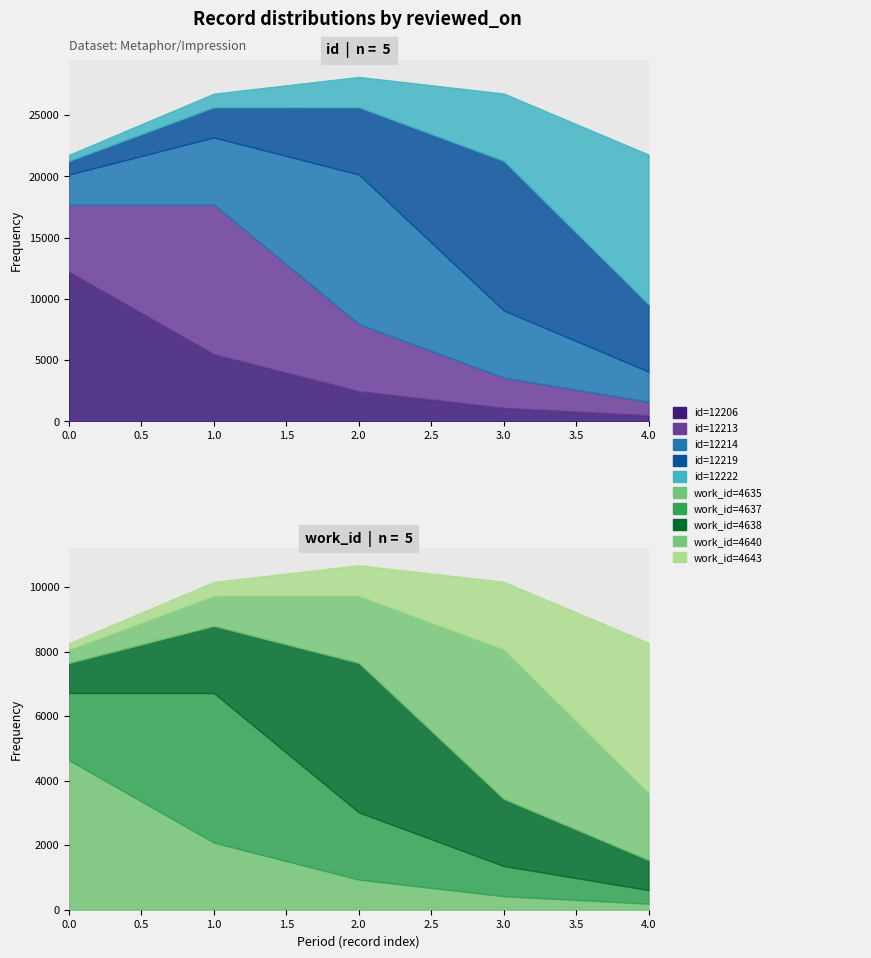

The work_id series shows 7015 at 2014-02-09. True or false?

False